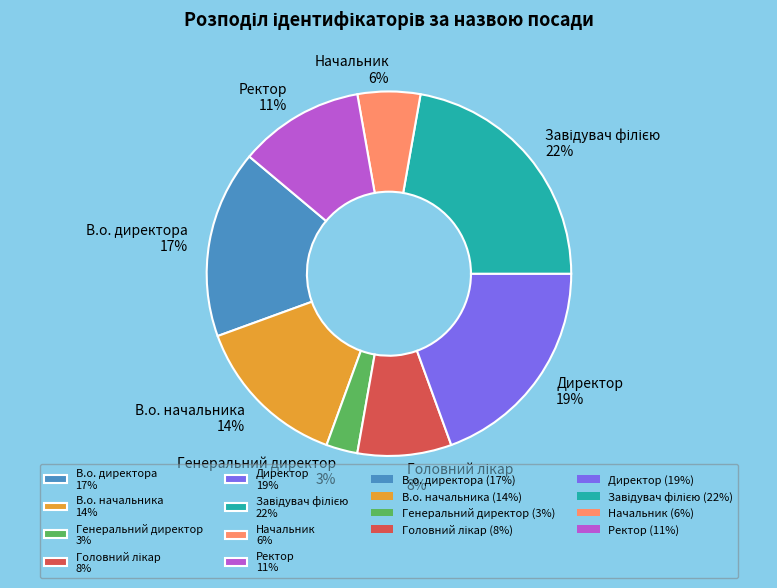

To the nearest percent, what is the difference between the largest and smallest slice percentages?

19%